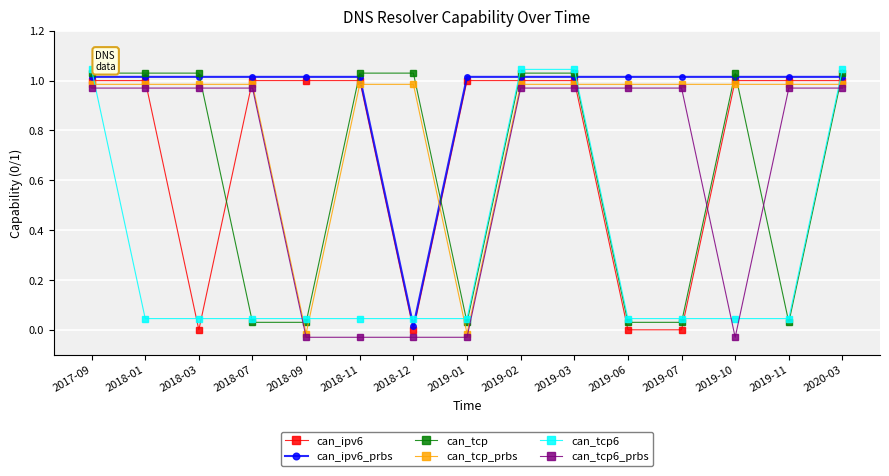

How many lines are shown in the chart?

6